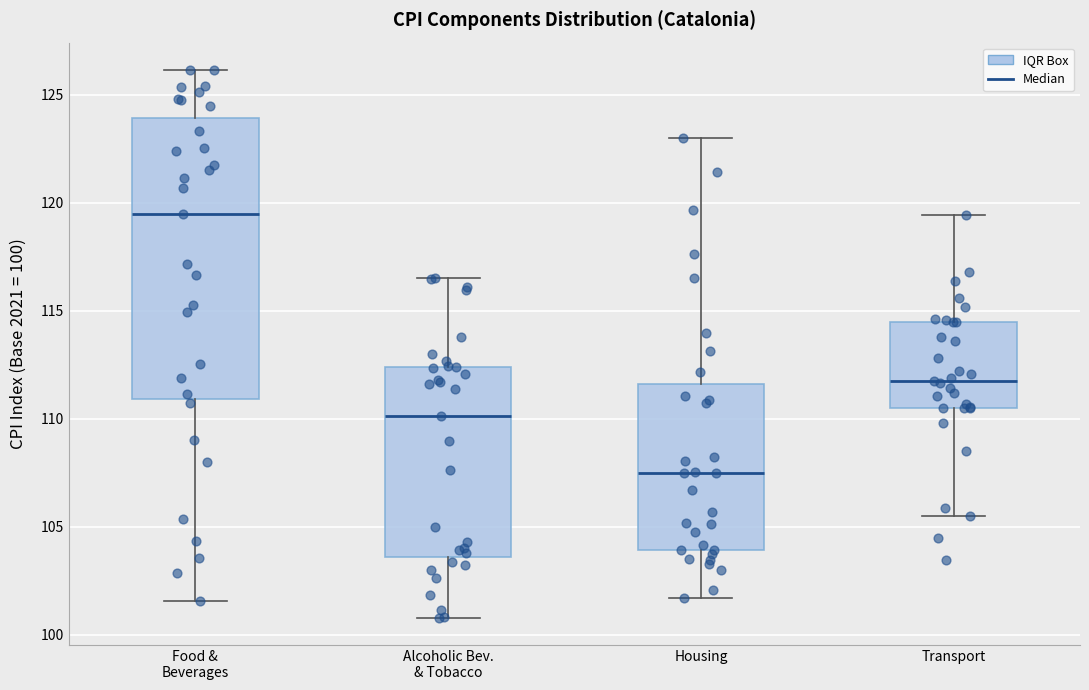

Which box's median line is the highest?

Food & Beverages